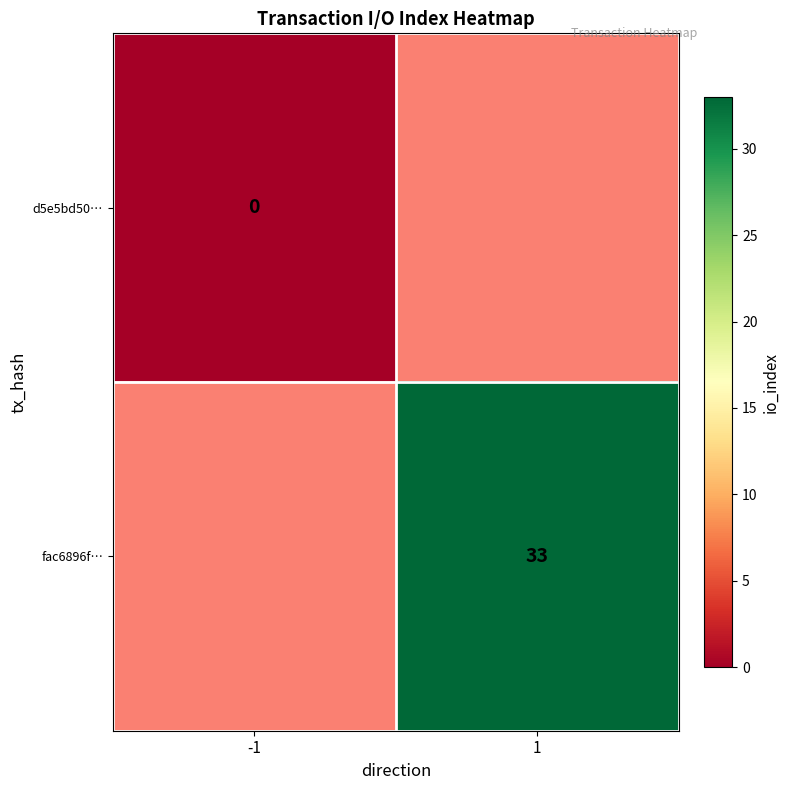

Is the value of fac6896f… at 1 greater than the value of d5e5bd50… at -1?

Yes